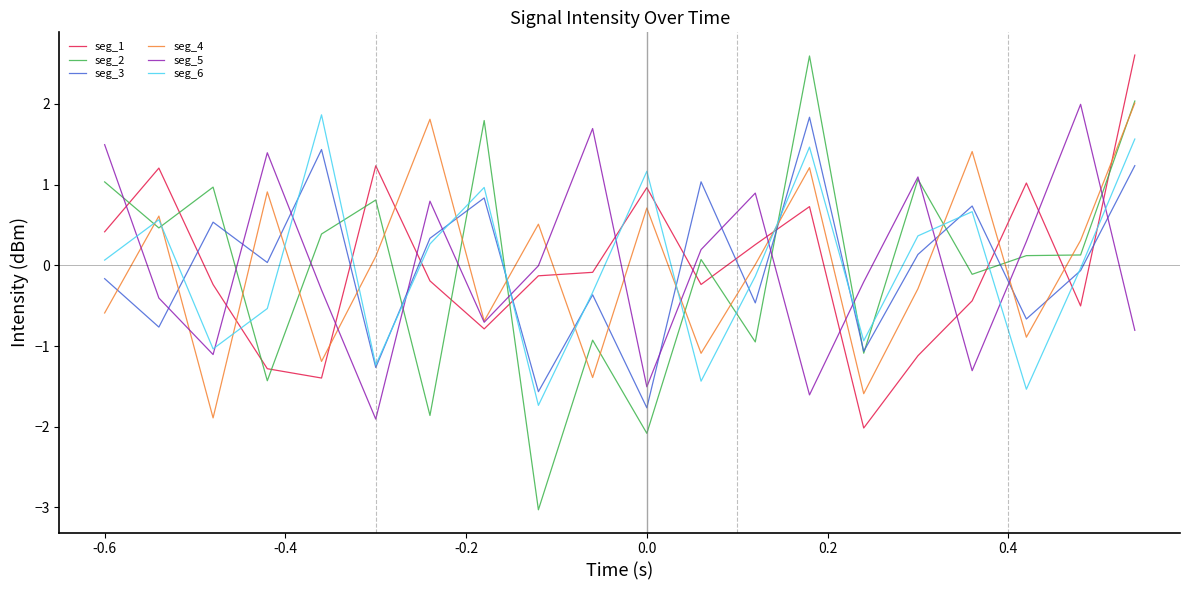

Which series ends up on top after the final intersection of seg_5 and seg_3?

seg_3